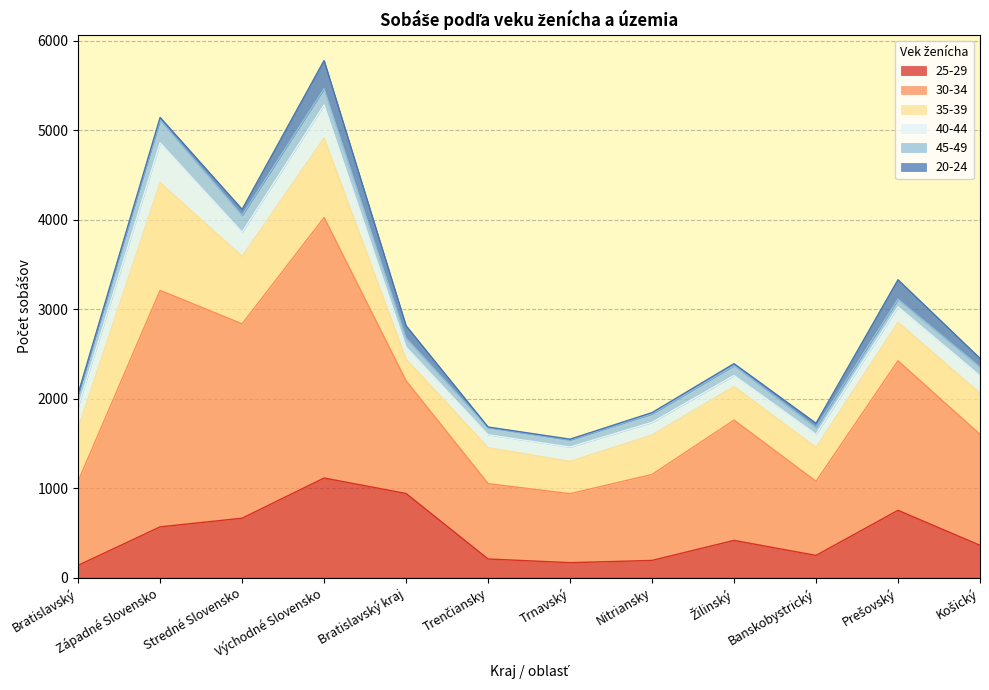

Where is the first local minimum for 45-49?

Trnavský